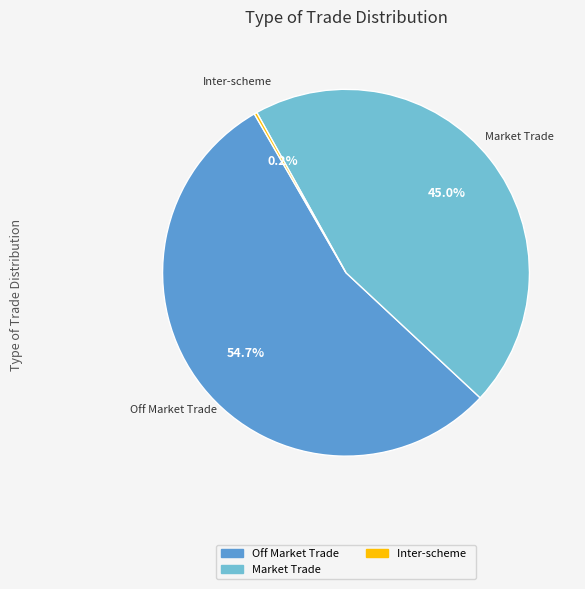

Does any single category account for the majority?

Yes